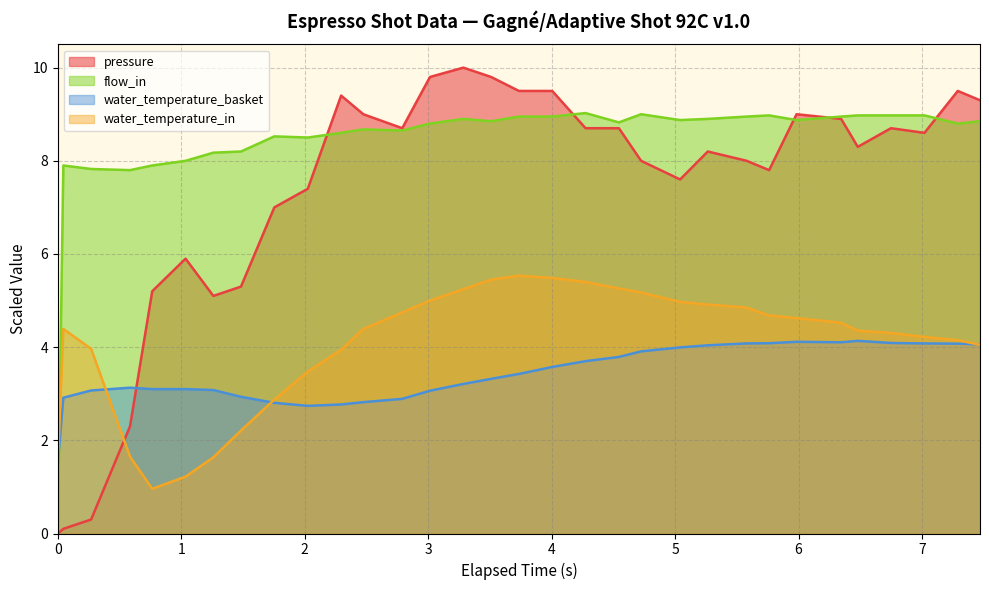

What is the sum of all pressure values?

233.6